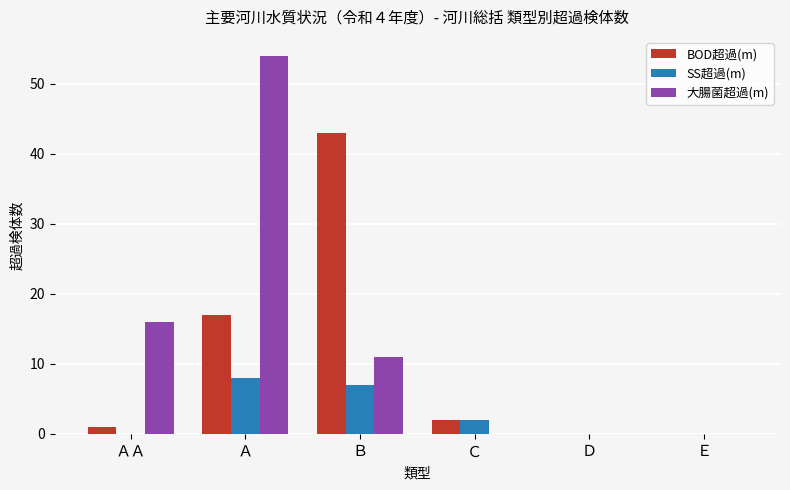

Where does the 大腸菌超過(m) series first go above 11?

ＡＡ